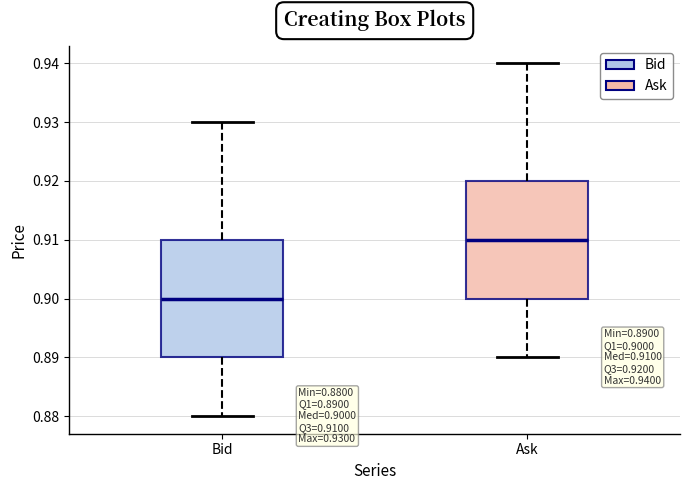

Which box's median line is the lowest?

Bid